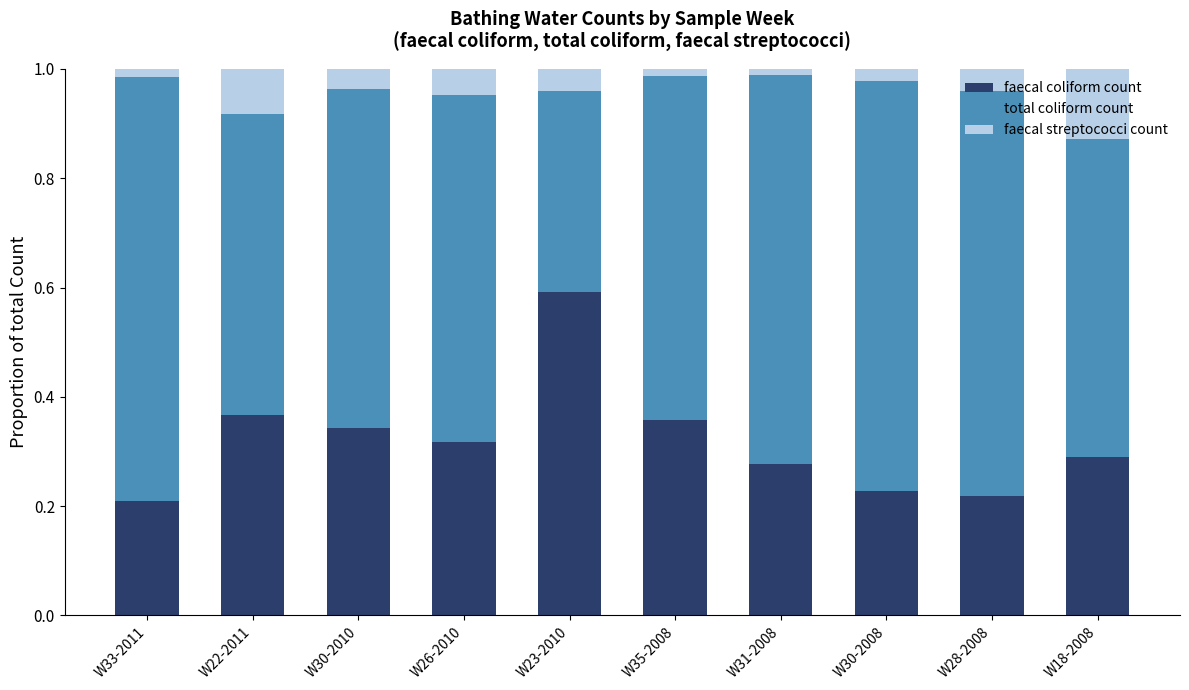

At which label does faecal coliform count reach its peak?

W23-2010